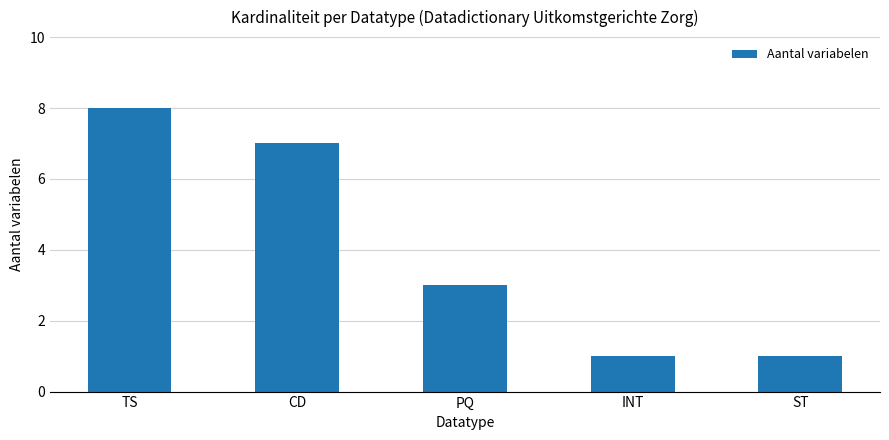

What is the sum of all values?

20